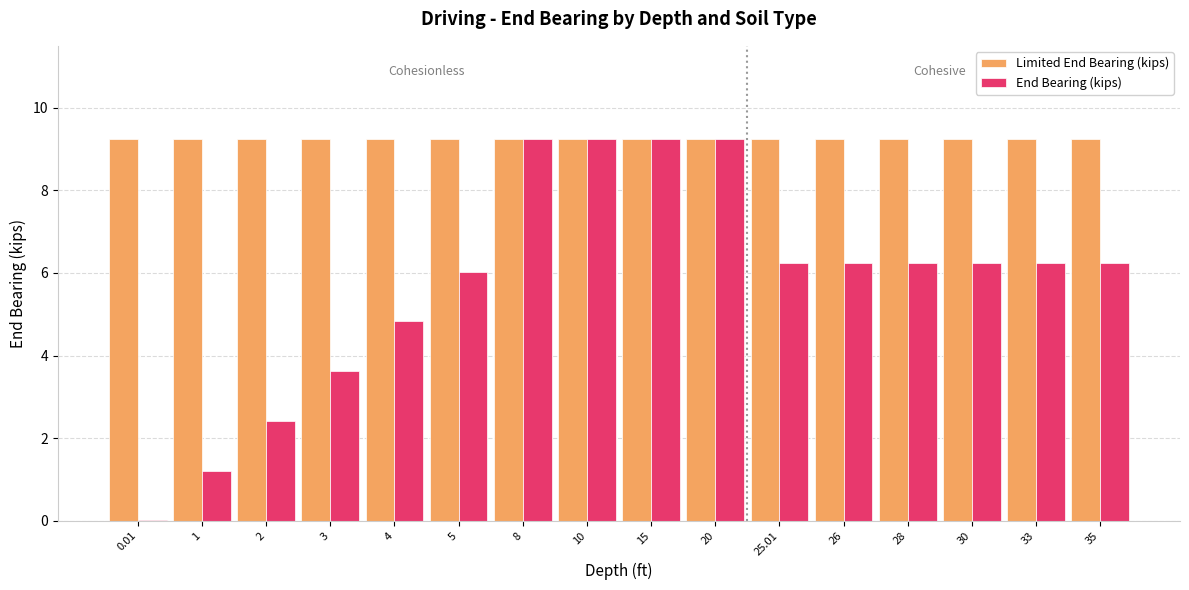

Which series has the largest total across all categories?

Limited End Bearing (kips)